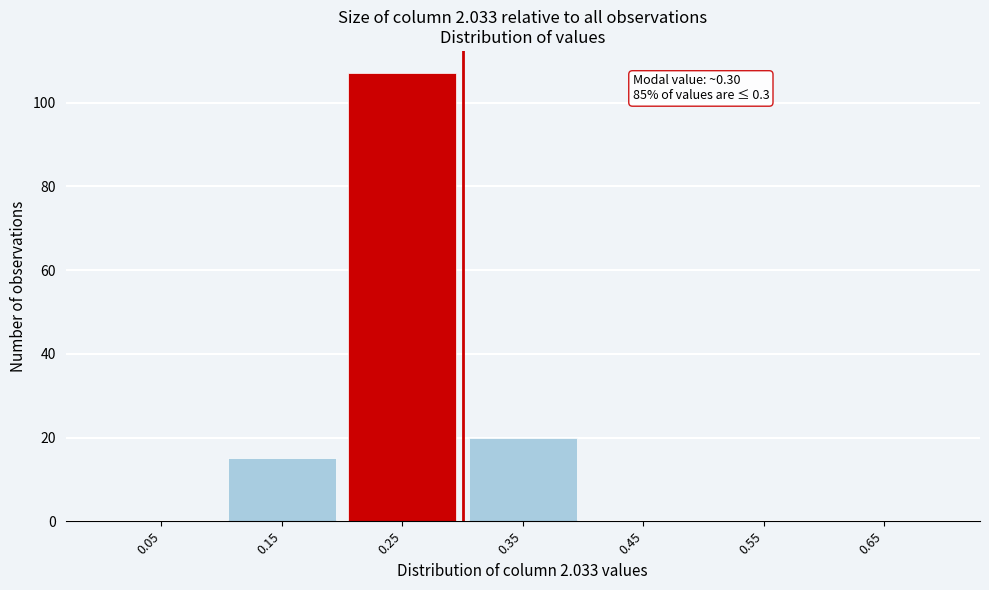

Reading left to right, list all the values displayed in this chart.

0.05=0	0.15=15	0.25=107	0.35=20	0.45=0	0.55=0	0.65=0